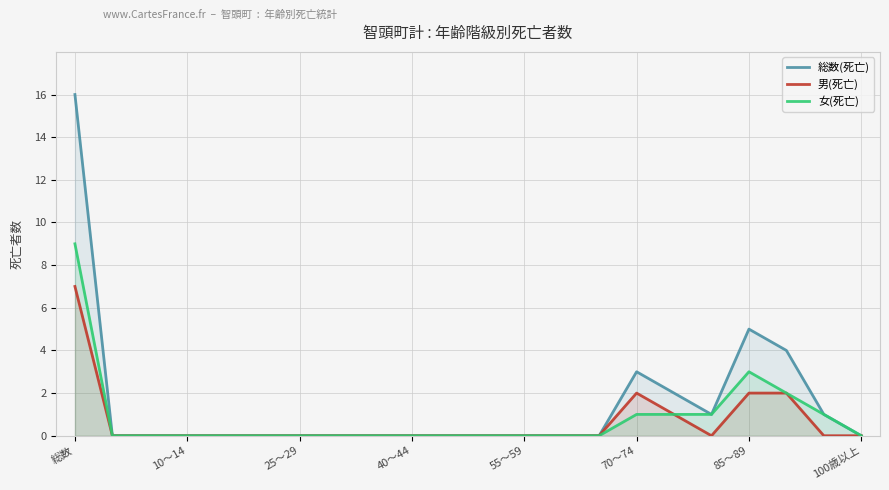

The value of 男(死亡) at 17 is 0. True or false?

True